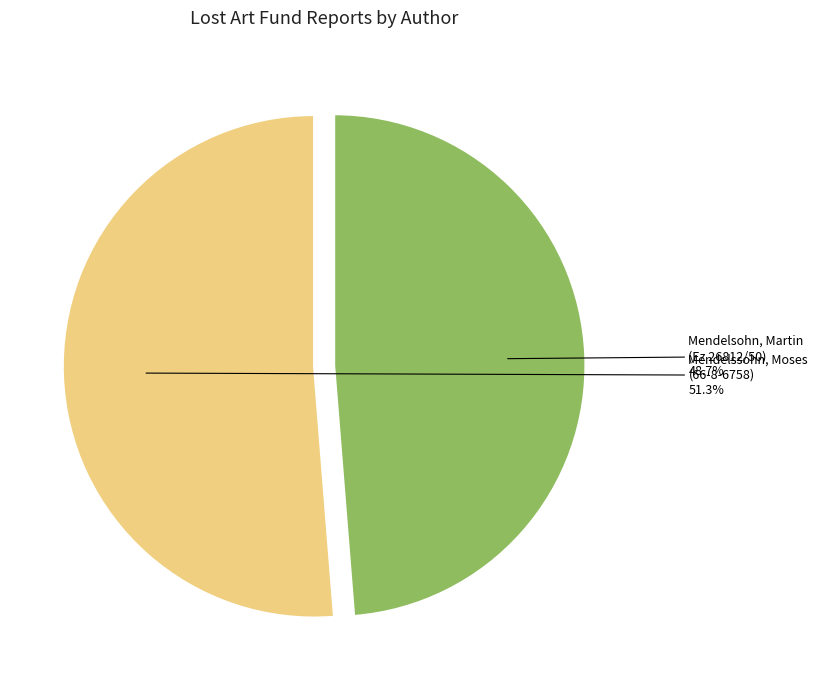

How many segments does this pie chart have?

2